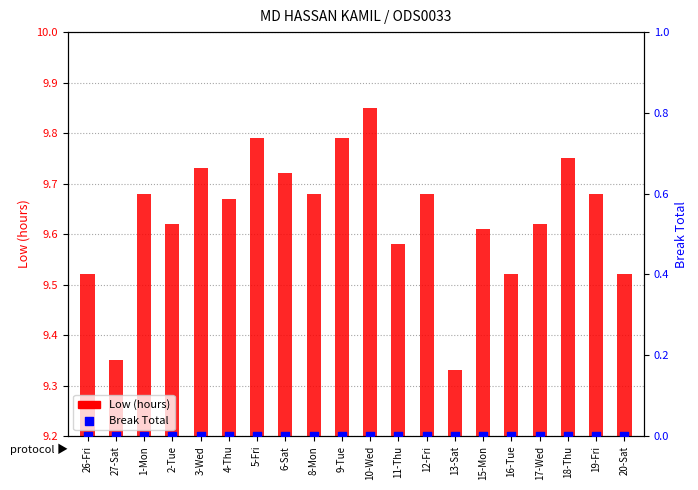

Is the value of Break Total at 18-Thu greater than the value of Low (hours) at 27-Sat?

No